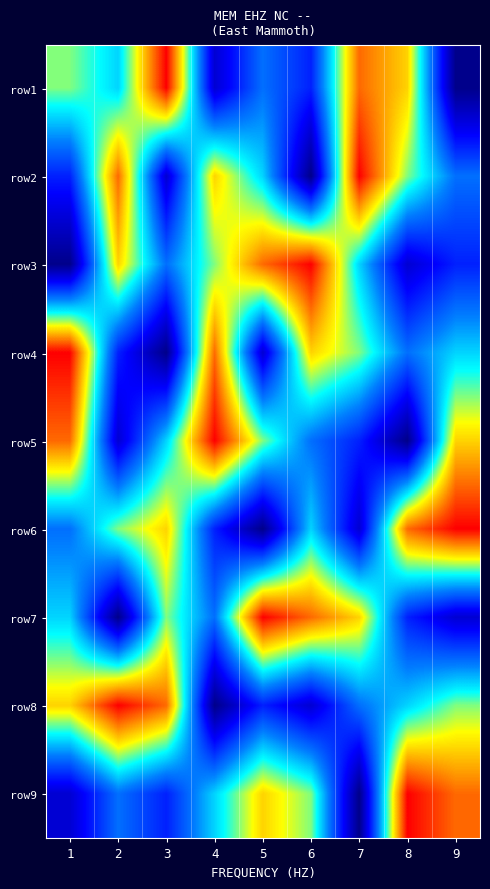

How many series are shown in this chart?

9